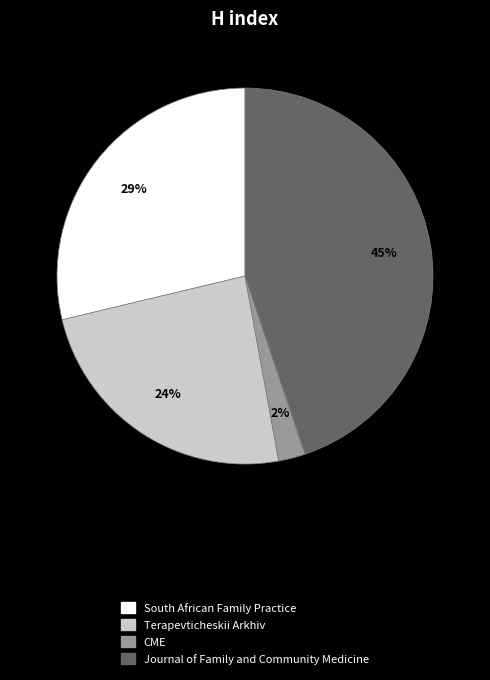

How many segments does this pie chart have?

4